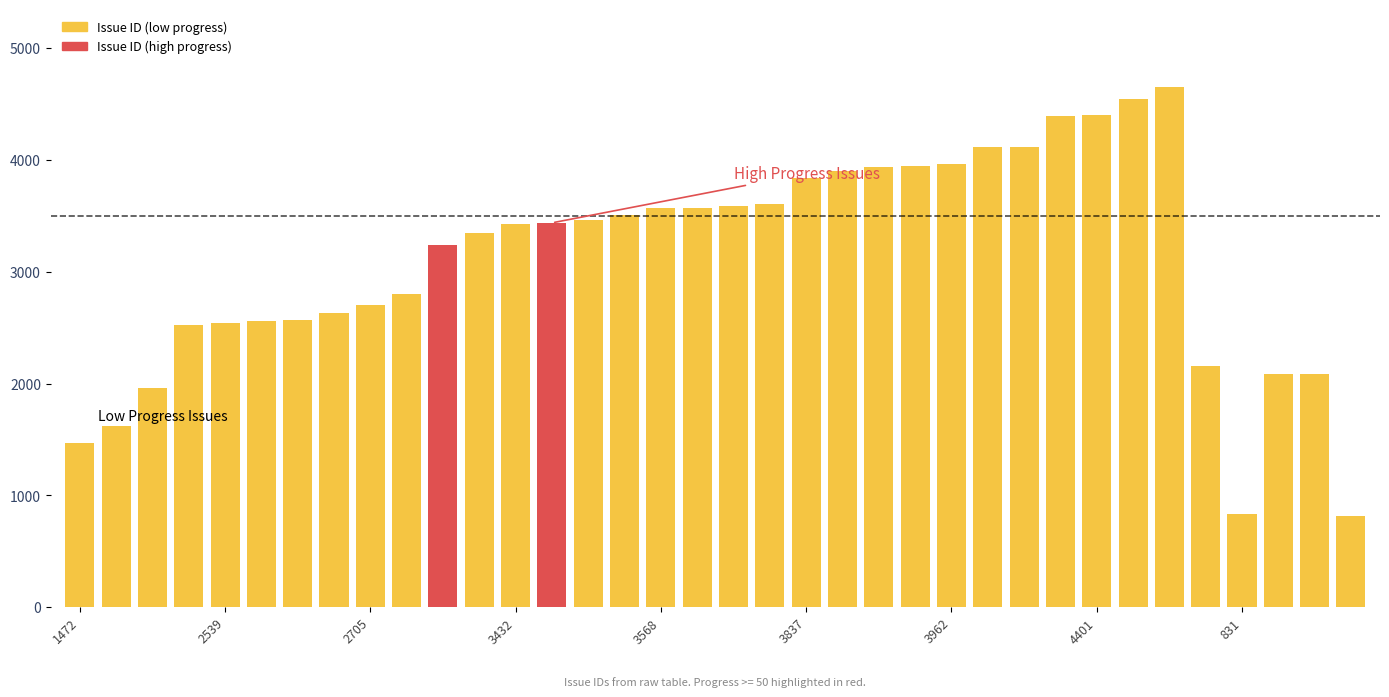

What is the greatest value displayed?

4650